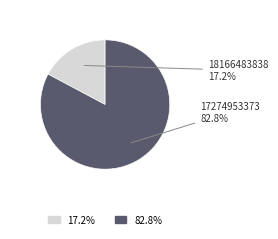

To the nearest percent, what is the average slice percentage?

50%